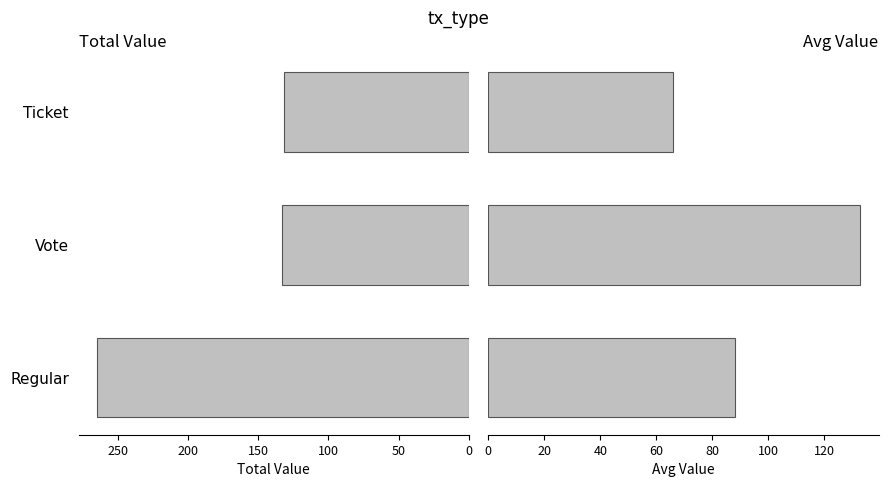

Reading right to left, what are all the values shown in this chart?

Total Value: 131.8	132.8	264.6
Avg Value: 65.9	132.8	88.2